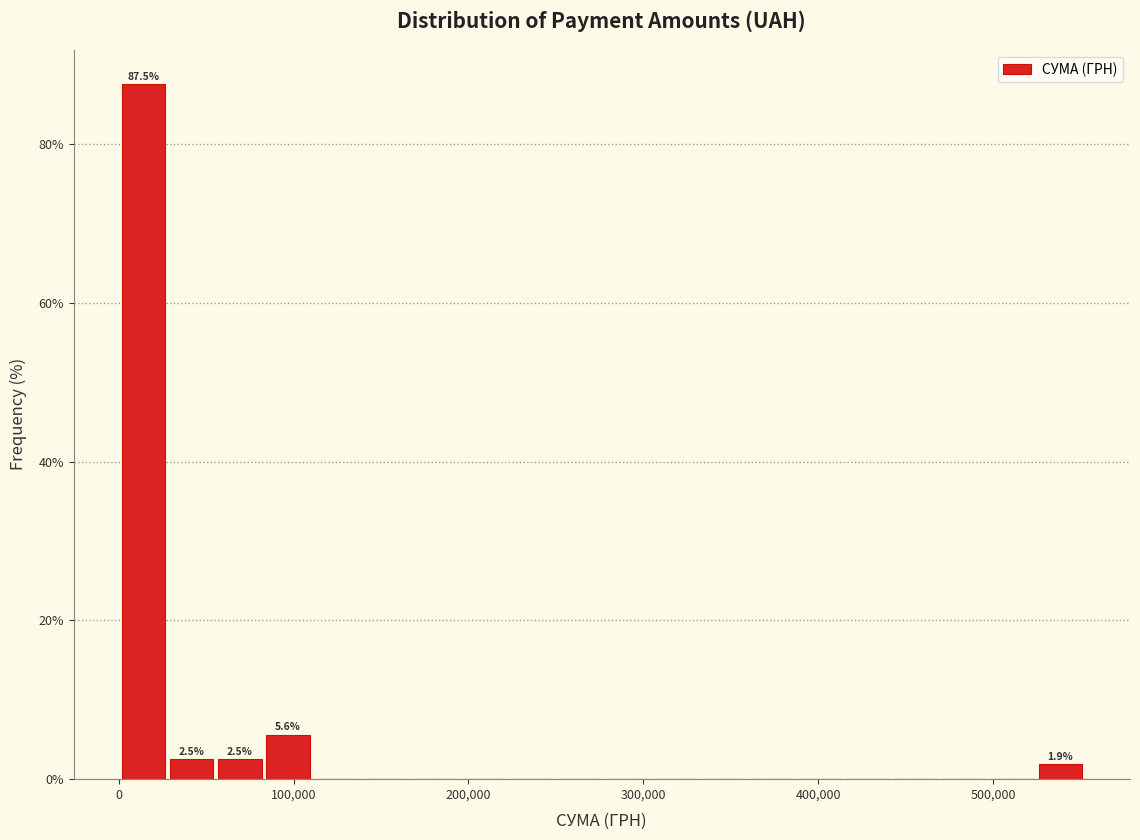

Around what value on the x-axis is the tallest bar? Give the approximate position of its centre, as read against the axis.

10000